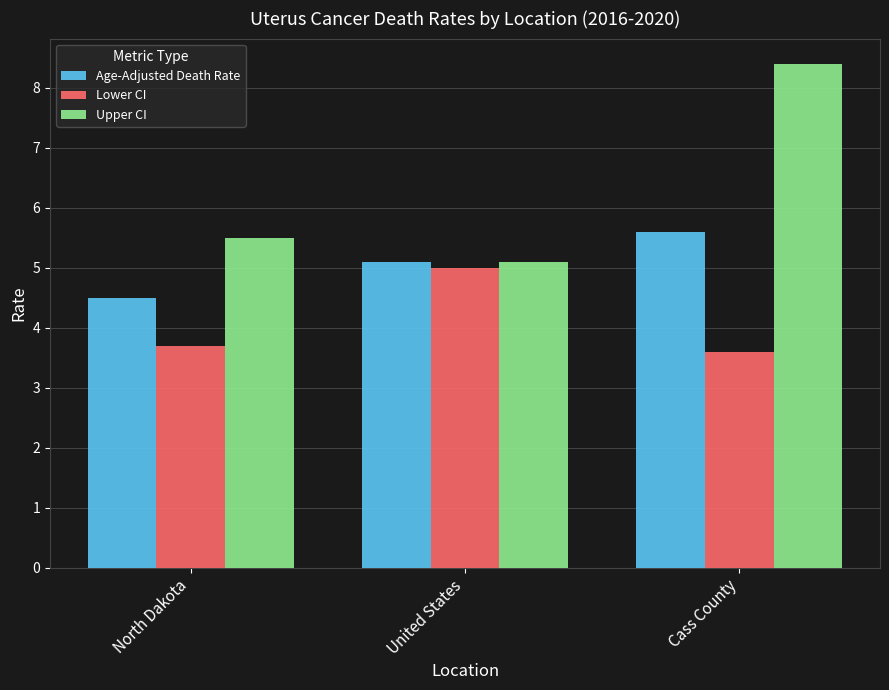

What is the total value across all series at Cass County?

17.6